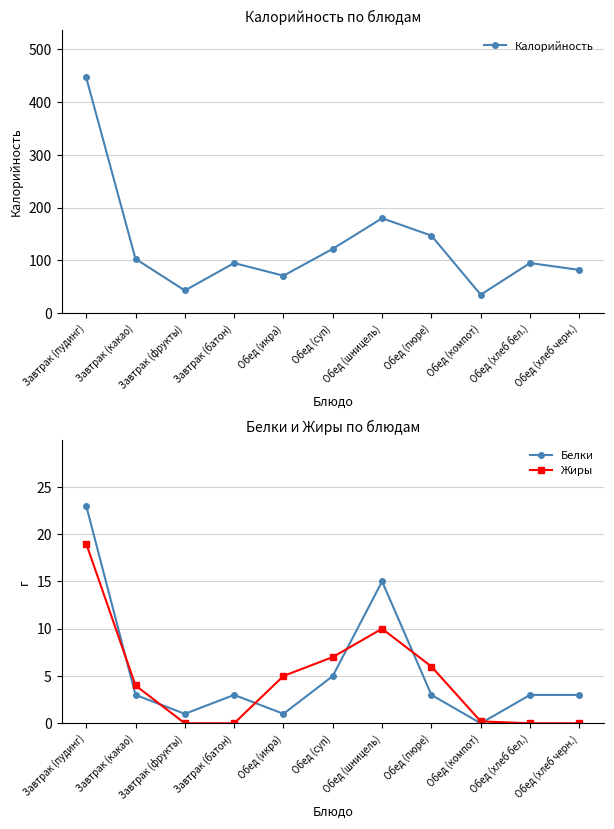

Where is the first local maximum for Жиры?

Обед (шницель)